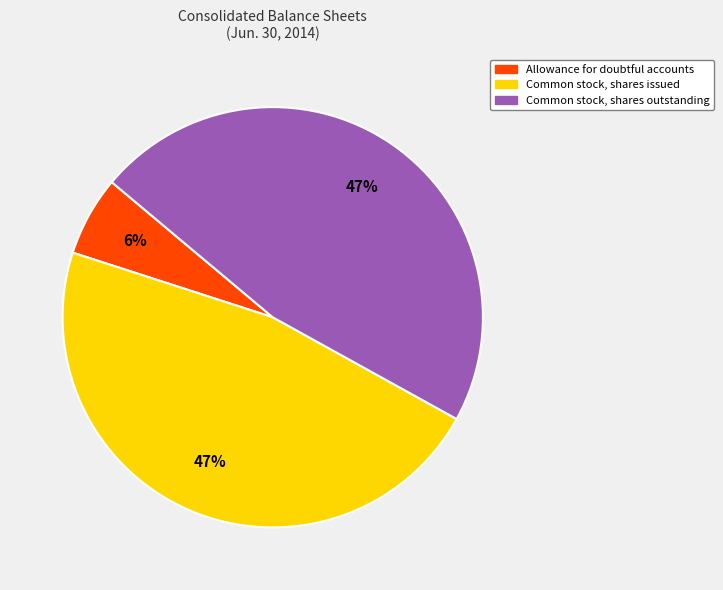

Does any single category account for the majority?

No